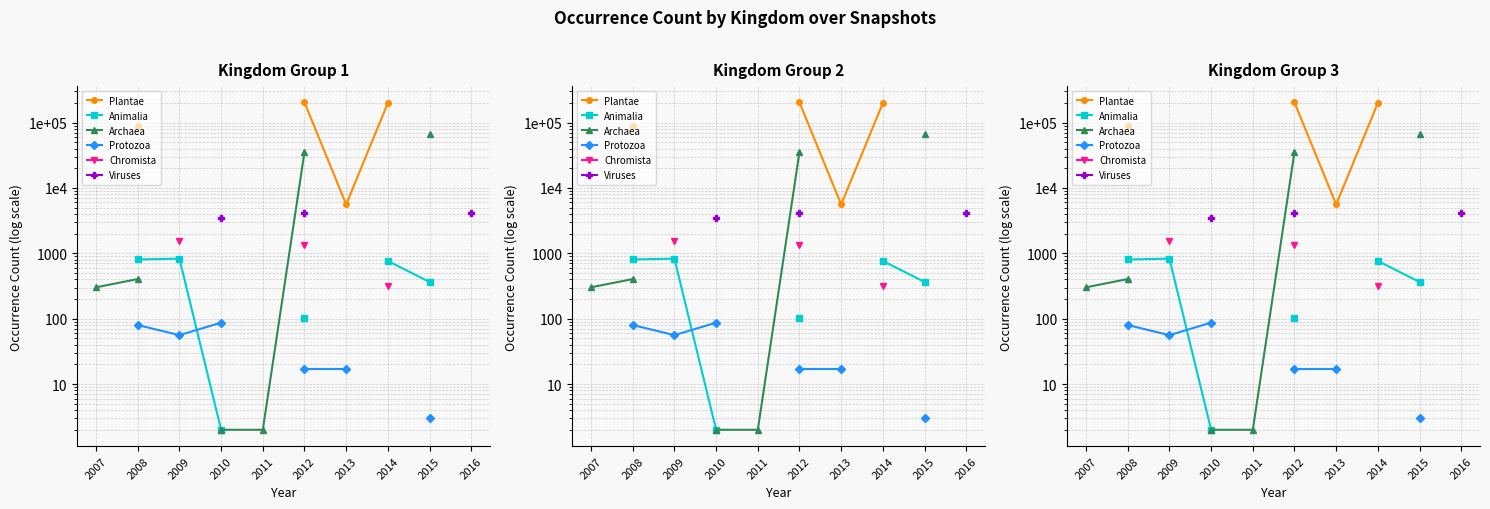

In Plantae, how many points are lower than both neighbors (excluding endpoints)?

1